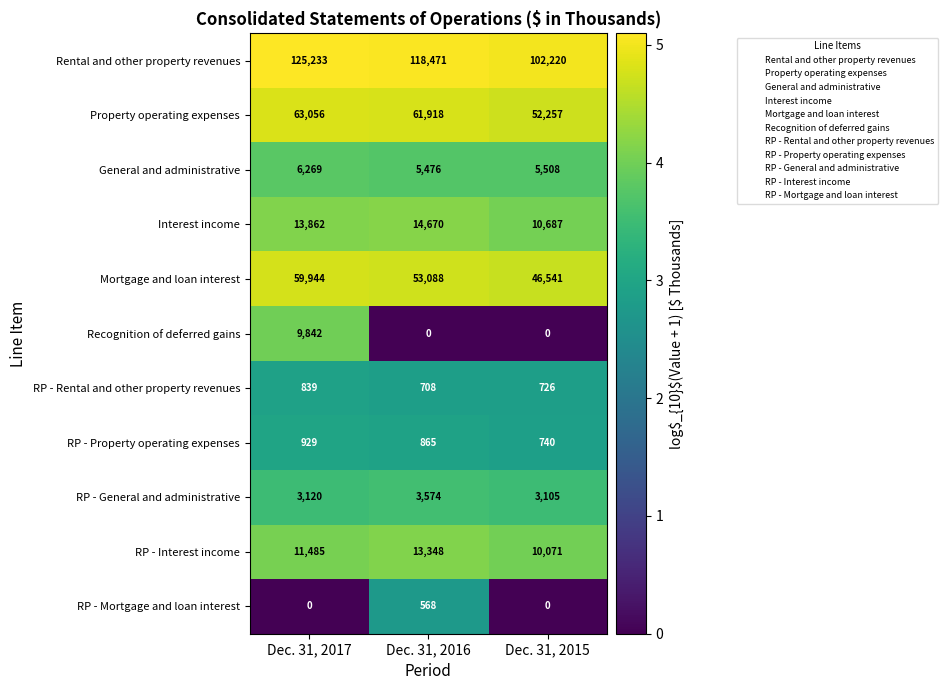

Rank the series by their maximum value, from highest to lowest.

Rental and other property revenues, Property operating expenses, Mortgage and loan interest, Interest income, RP - Interest income, Recognition of deferred gains, General and administrative, RP - General and administrative, RP - Property operating expenses, RP - Rental and other property revenues, RP - Mortgage and loan interest